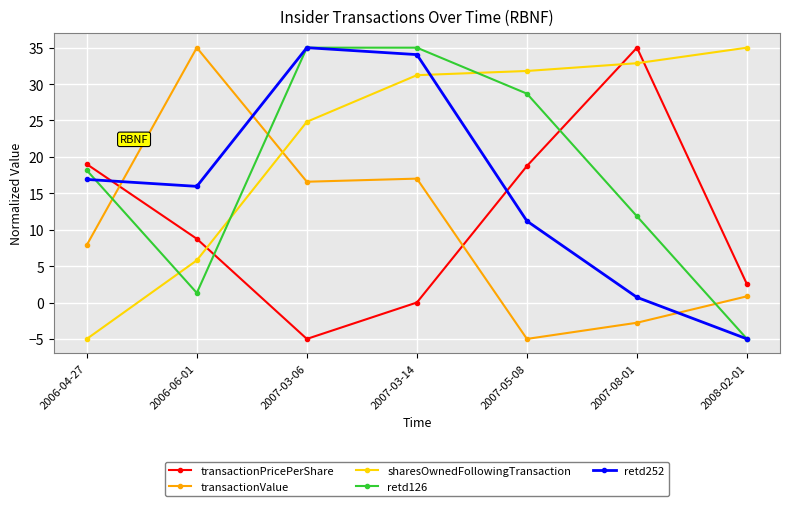

What is the average value of the retd252 series?

15.5